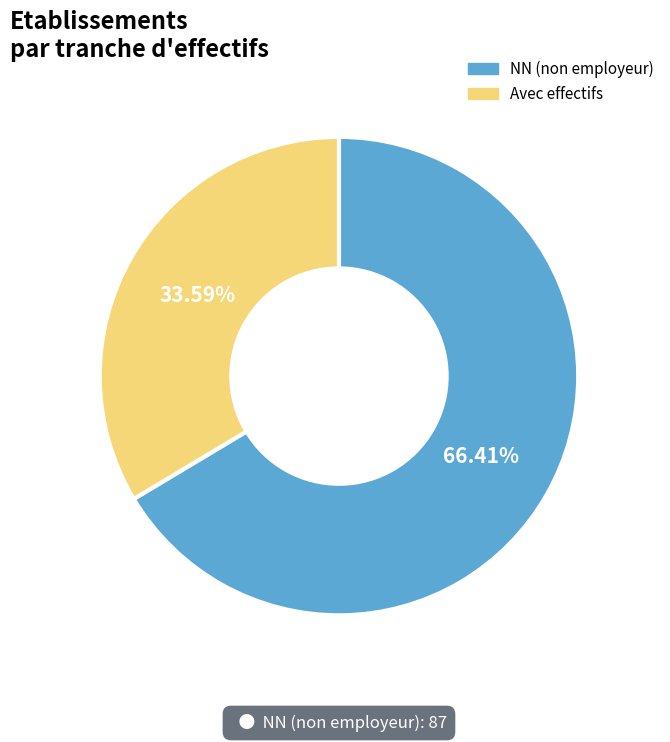

How many segments does this pie chart have?

2